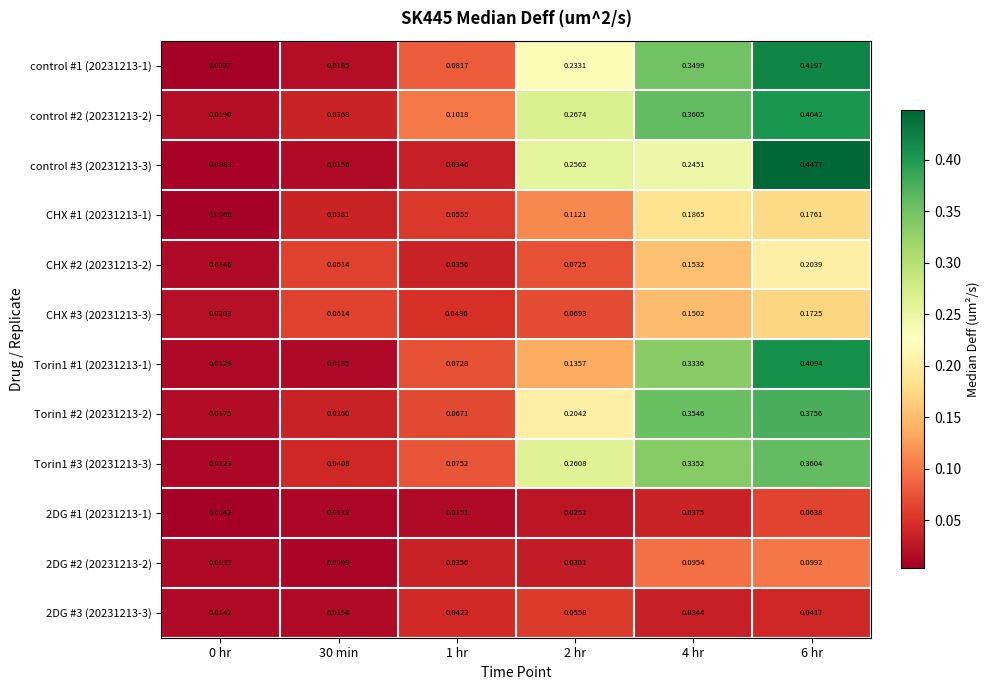

Is the value of Torin1 #2 (20231213-2) at 2 hr greater than the value of 2DG #2 (20231213-2) at 6 hr?

Yes